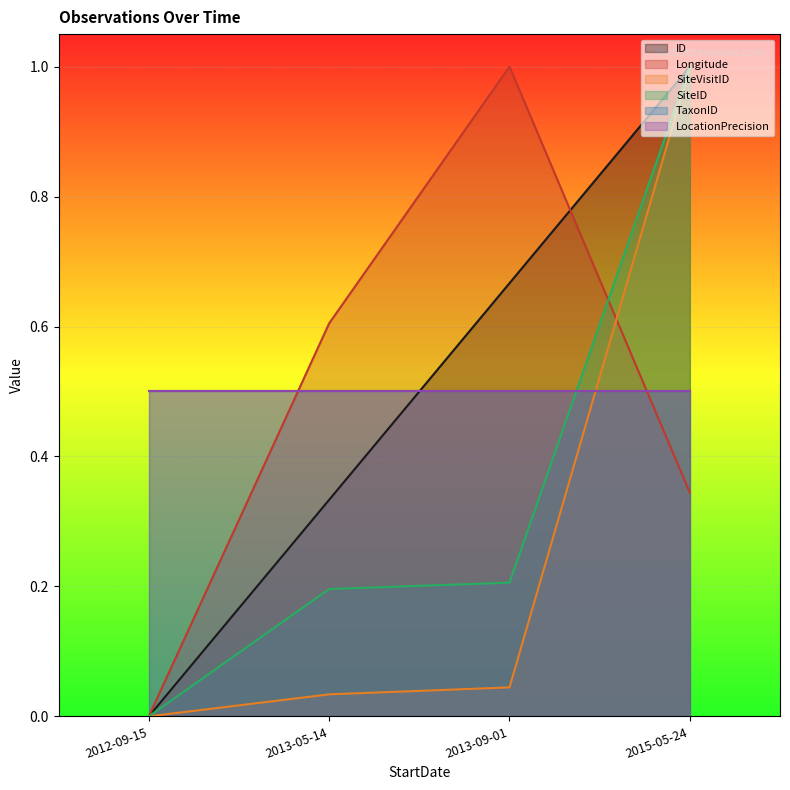

Does the chart display data point markers on the line(s)?

No